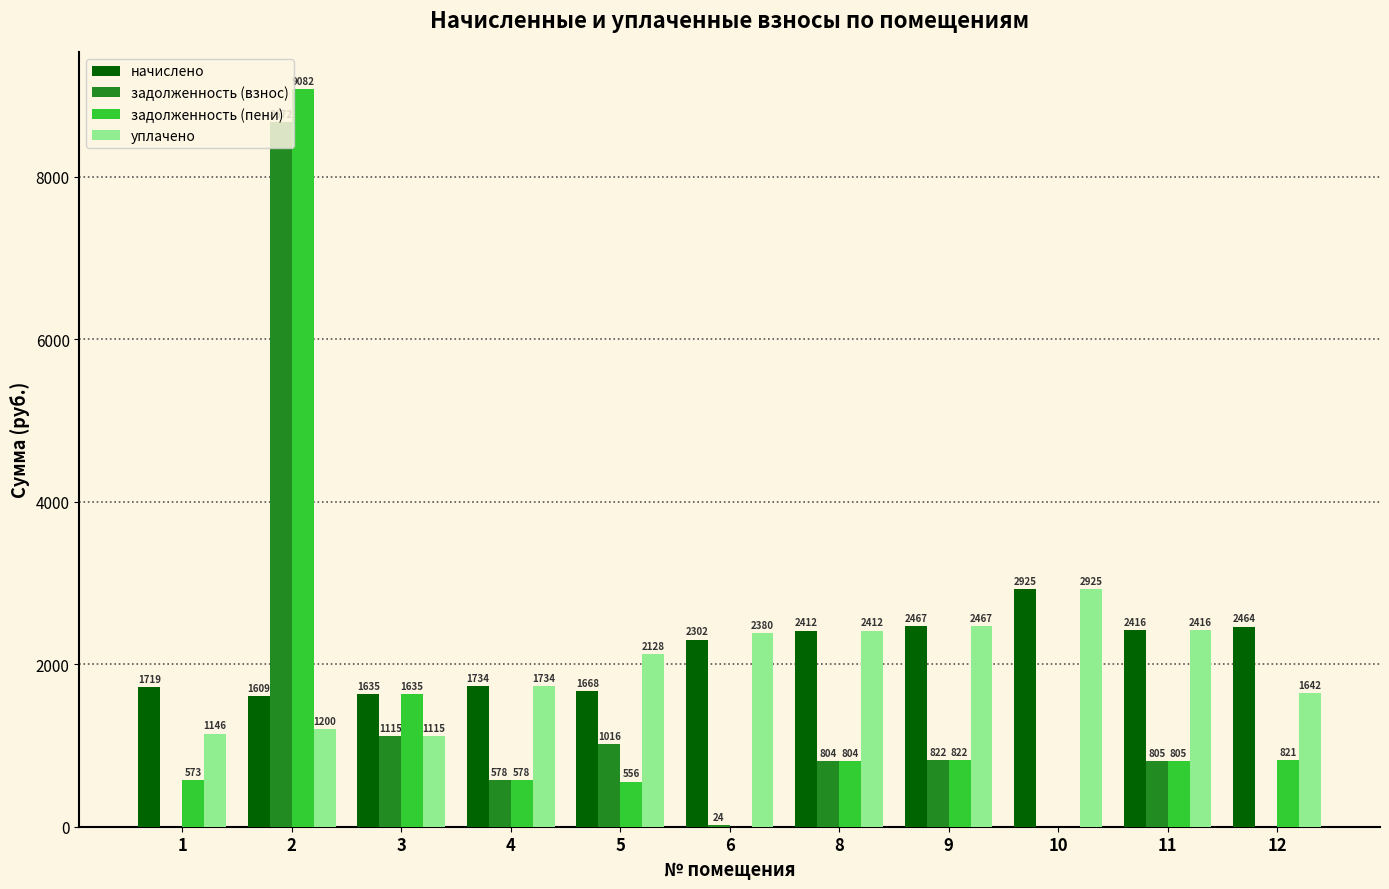

Does the chart contain stacked bars?

No